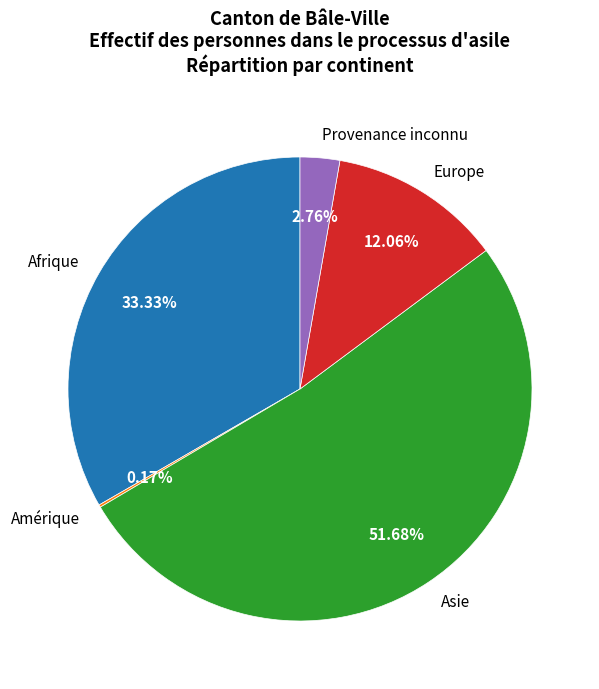

Which category has the biggest portion of the pie?

Asie